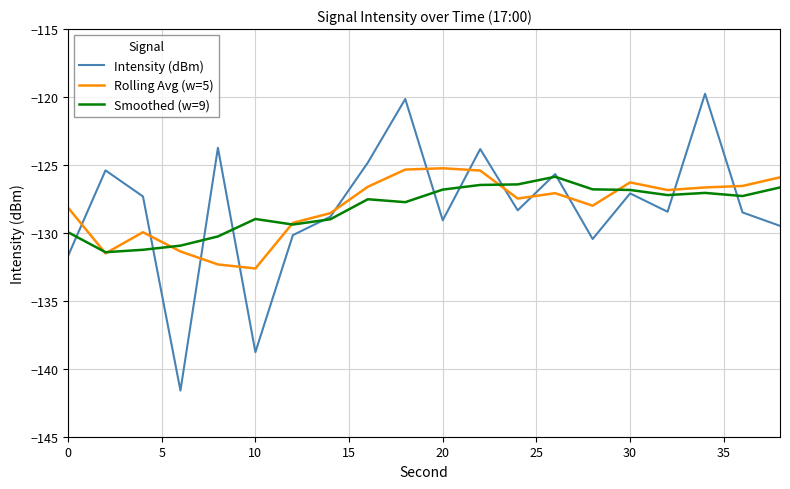

What is the minimum value for Smoothed (w=9)?

-131.4